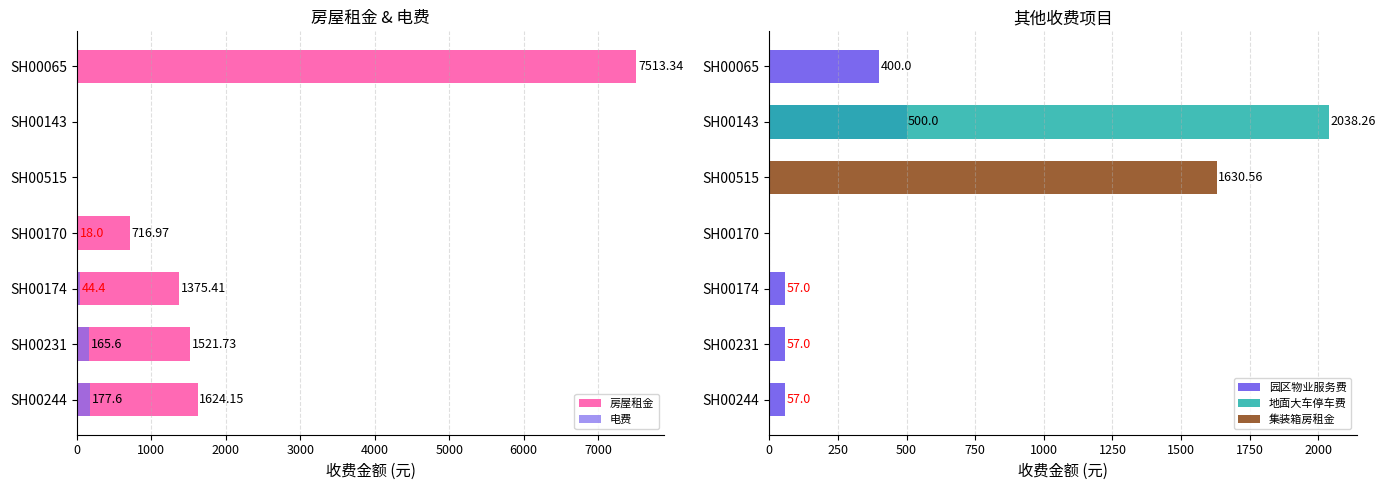

Reading right to left, list all the values displayed in this chart.

房屋租金: 7513.3	0.0	0.0	717.0	1375.4	1521.7	1624.2
电费: 0.0	0.0	0.0	18.0	44.4	165.6	177.6
园区物业服务费: 400.0	500.0	0.0	0.0	57.0	57.0	57.0
地面大车停车费: 0.0	2038.3	0.0	0.0	0.0	0.0	0.0
集装箱房租金: 0.0	0.0	1630.6	0.0	0.0	0.0	0.0